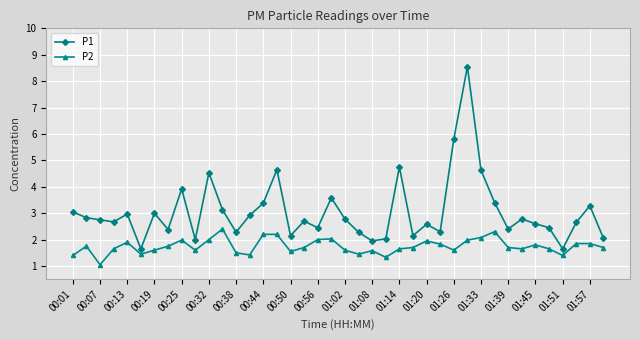

Which series has the widest spread of values?

P1